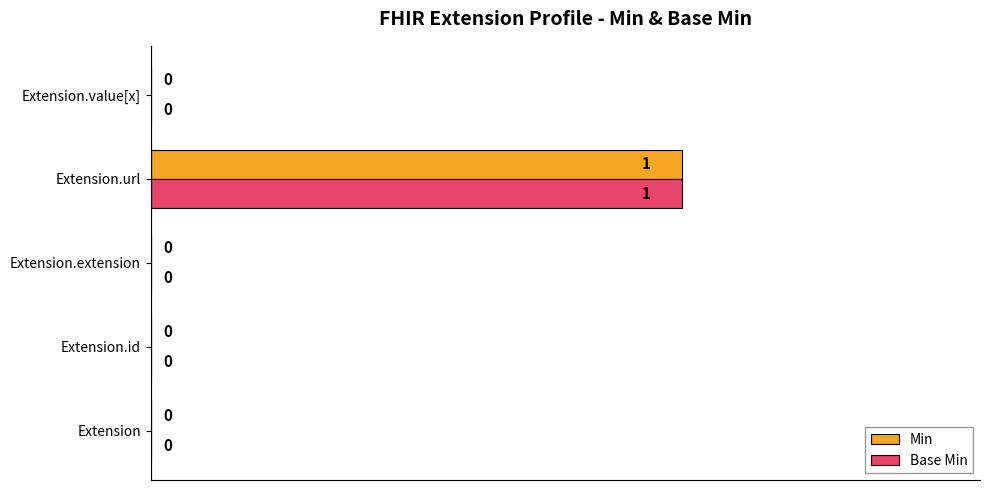

At which category is the sum across all series the highest?

Extension.url